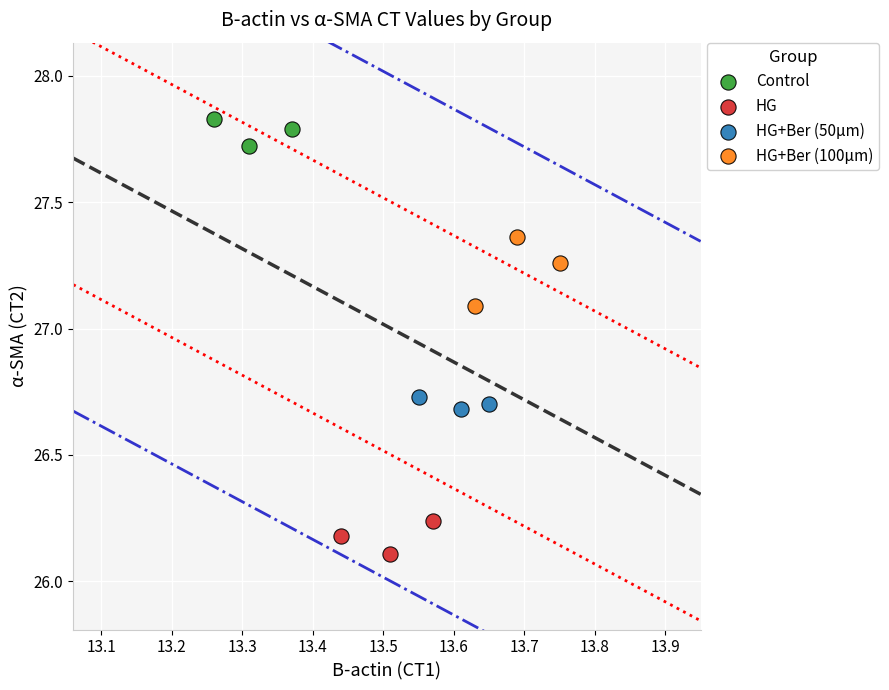

Which series contains the lowest Y value?

HG